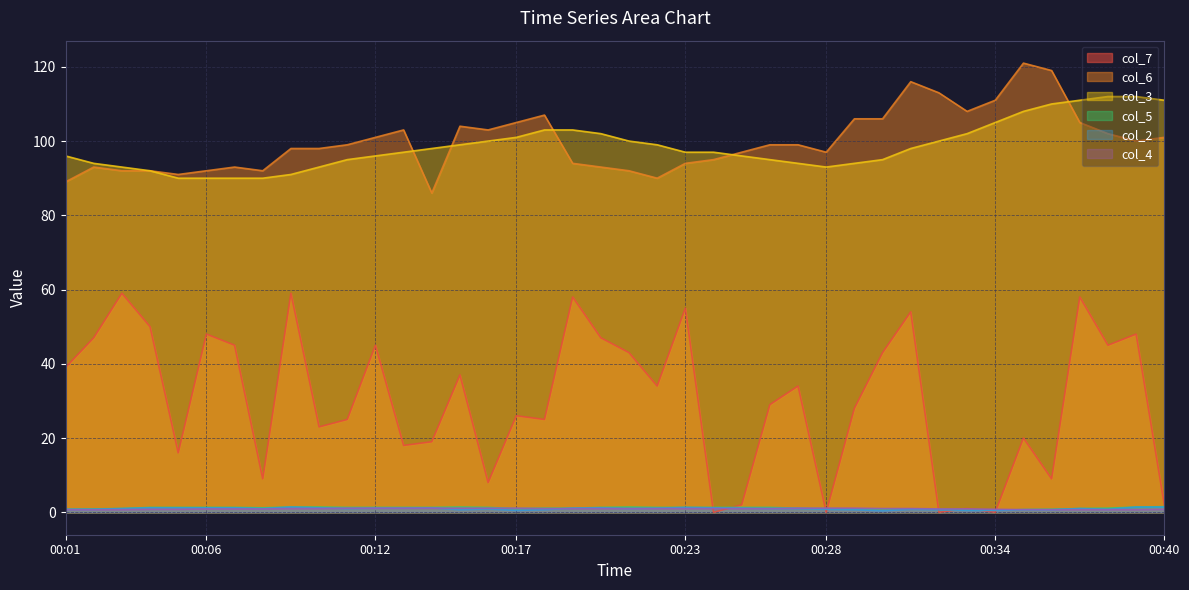

Which has a higher value, 00:37 or 00:36?

00:37